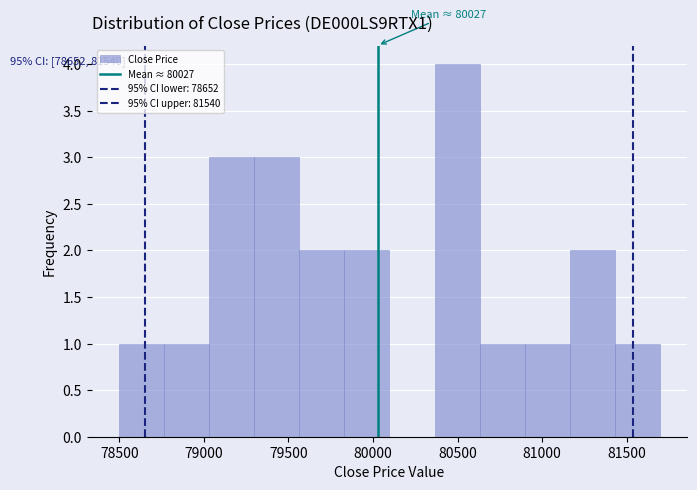

Over which range of the x-axis is the bar tallest?

80350 to 80650